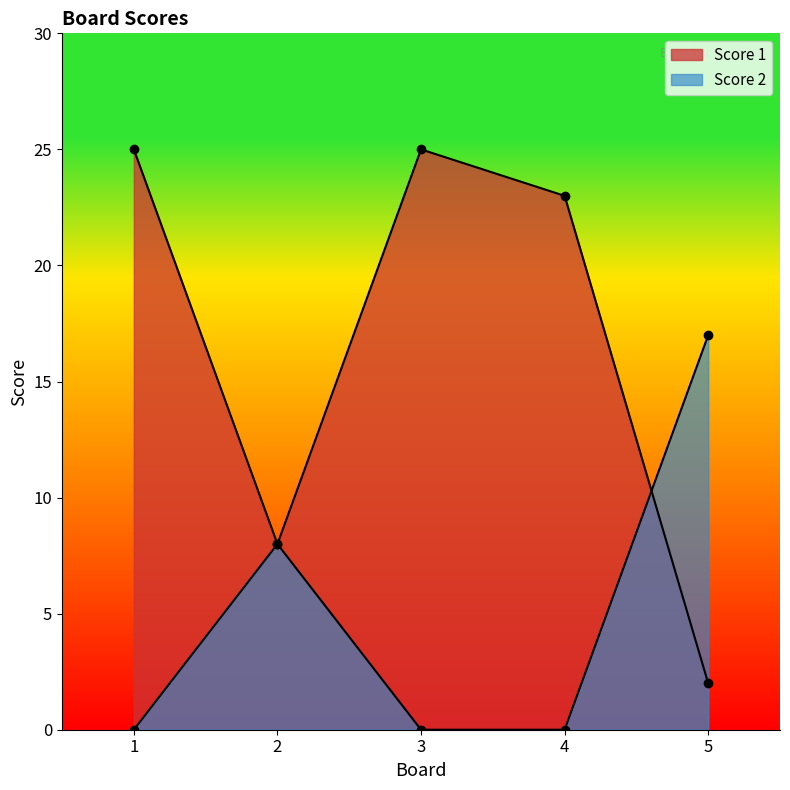

Count the Score 2 values in the range 0 to 8.

4